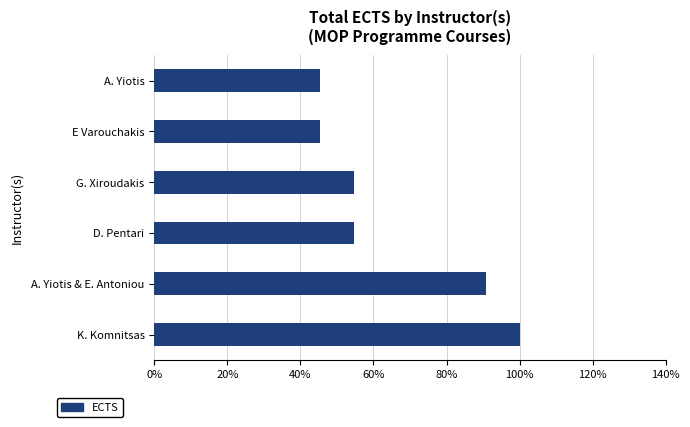

How many series are shown in this chart?

1